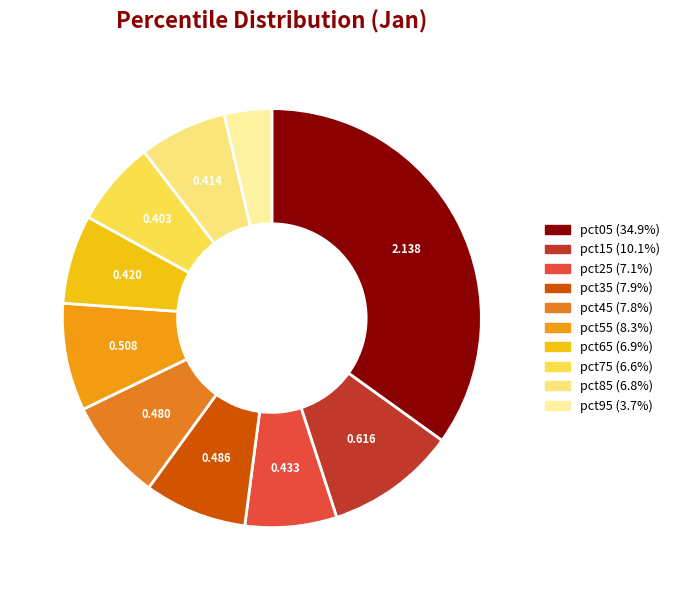

The pct95 slice represents 4% of the pie. True or false?

True